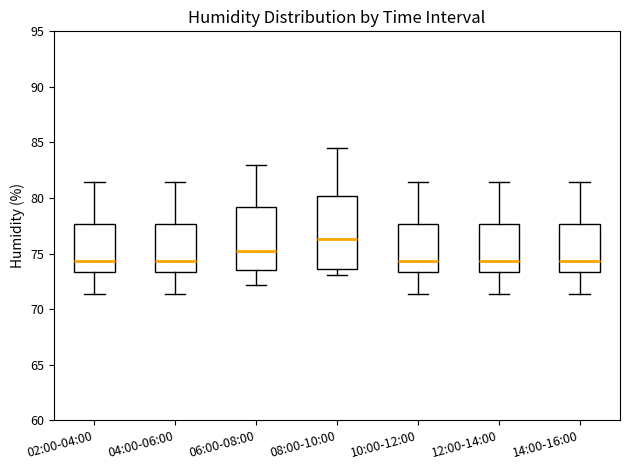

Where is the upper edge of the box for 08:00-10:00 on the y-axis? The values are not printed on the chart, so give them approximately, as read against the axis.

80.0